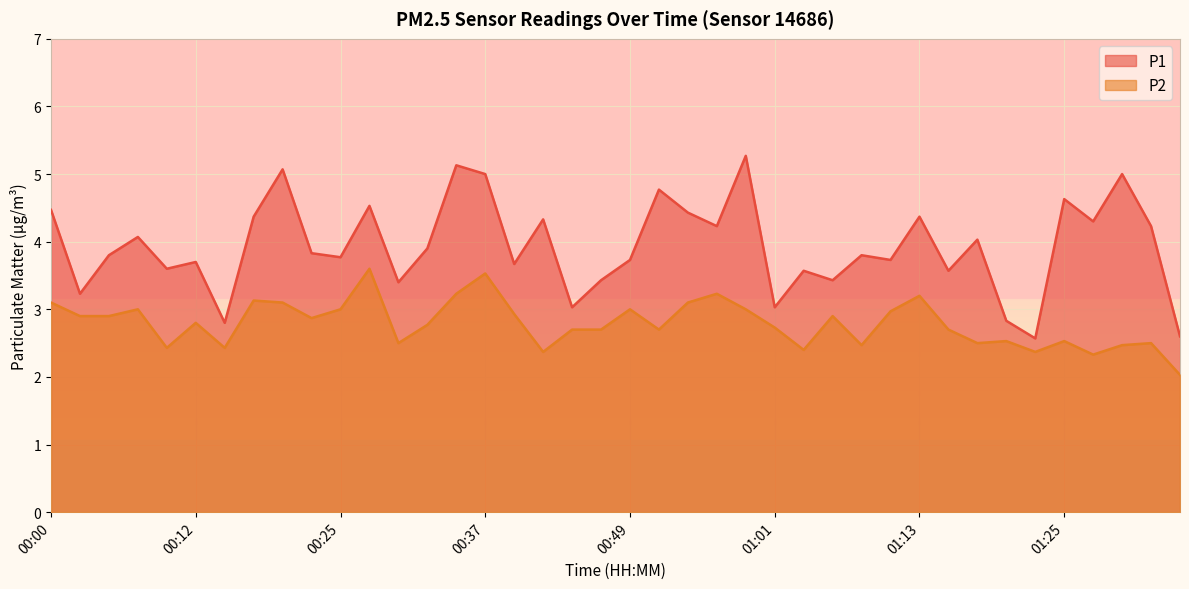

True or false: P2 and P1 intersect in this chart.

False